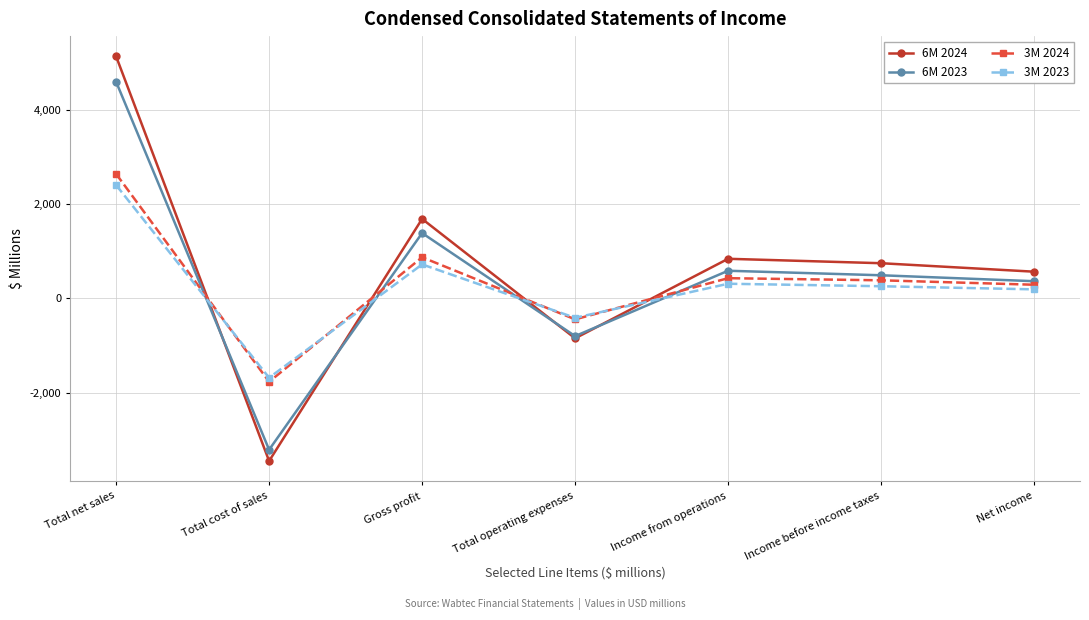

What is the spread (max minus min) of values at Total operating expenses?

436